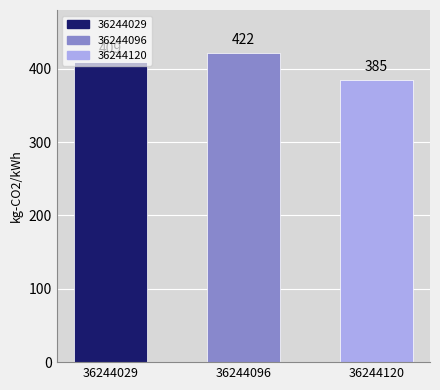

What is the value of the 2nd bar from the left?

422